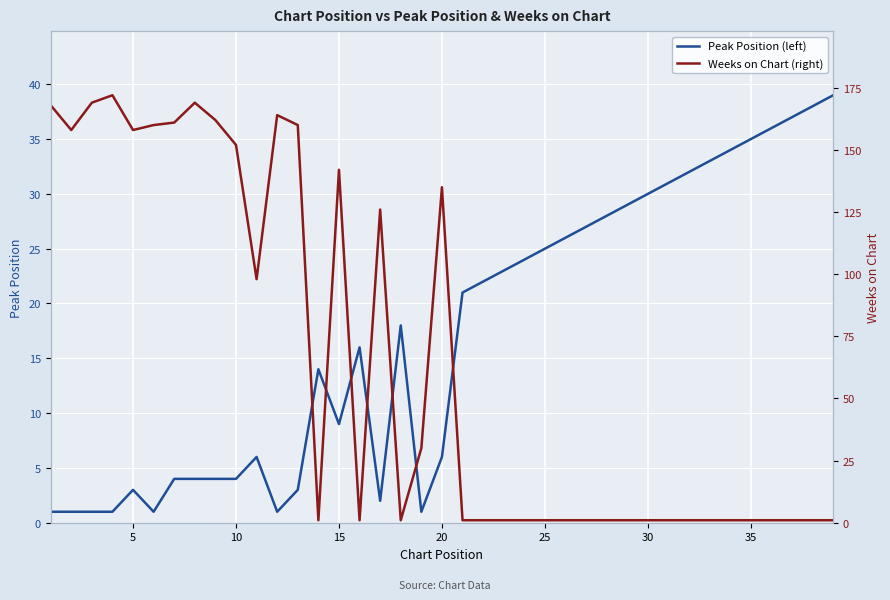

How many values in the Peak Position (left) series are below 18?

19